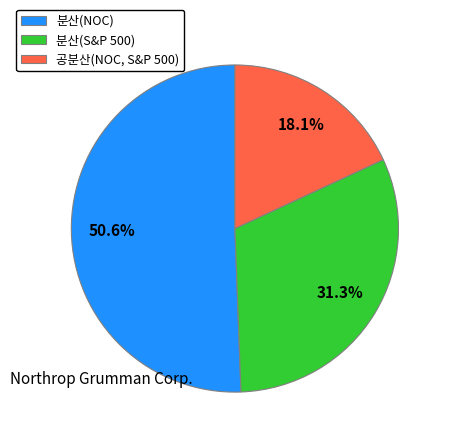

Rank the categories by value from lowest to highest.

공분산(NOC, S&P 500), 분산(S&P 500), 분산(NOC)